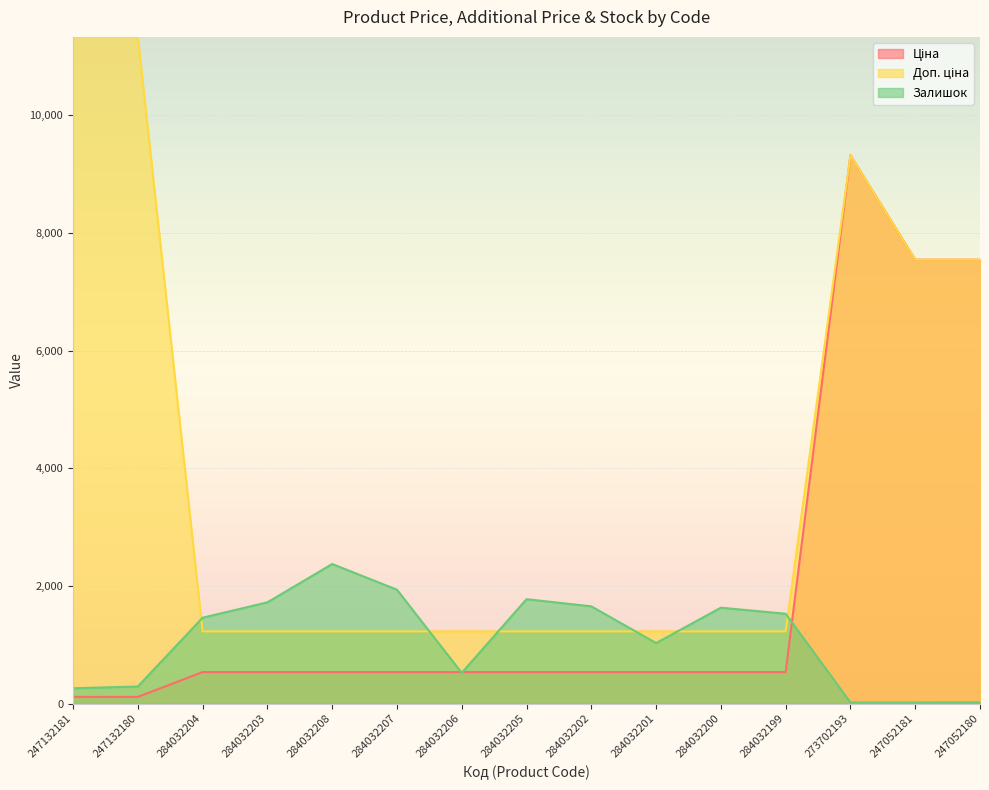

What position from the left is 247132181?

1